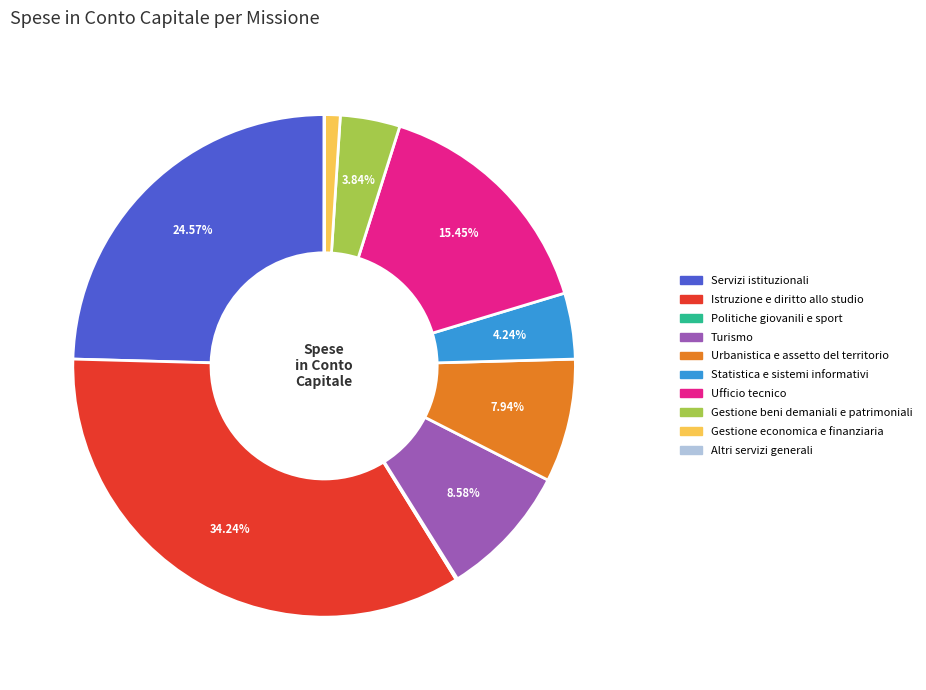

Which has a higher value, Istruzione e diritto allo studio or Gestione beni demaniali e patrimoniali?

Istruzione e diritto allo studio